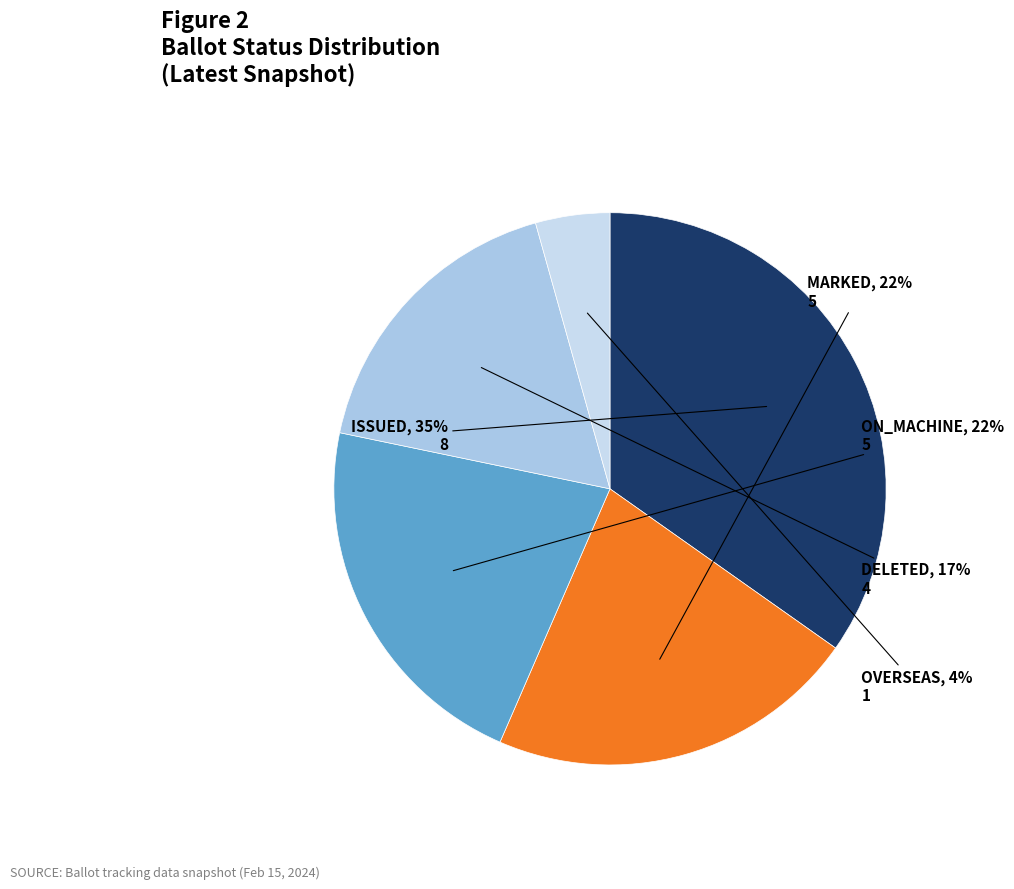

Is there any slice that represents more than half of the pie?

No